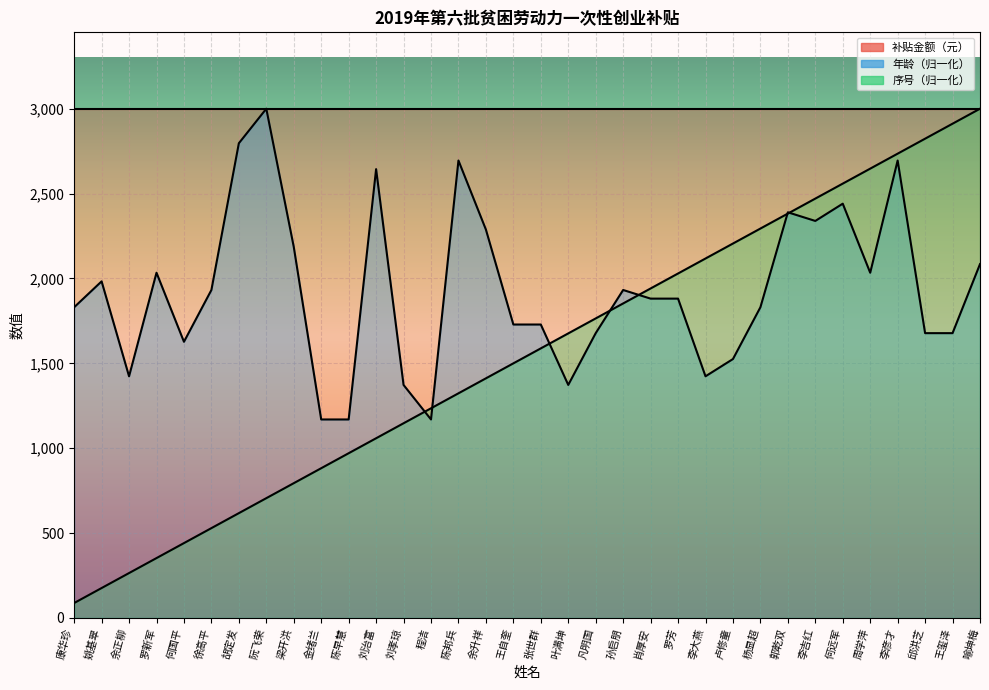

What is the sum of all 序号 values?

52500.0